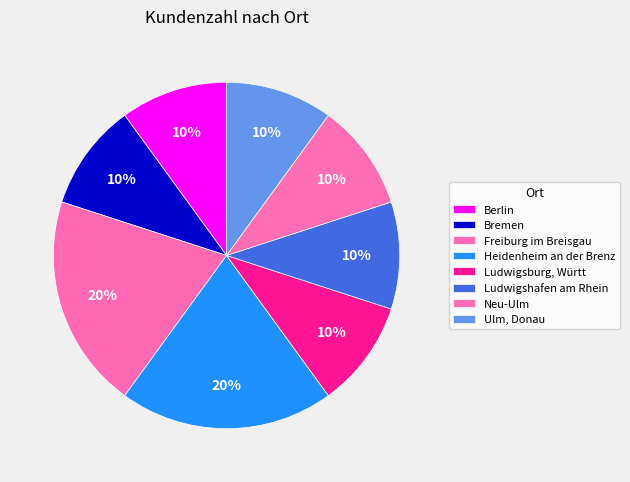

Approximately how many times larger is the value at Ulm, Donau compared to Freiburg im Breisgau?

0.5